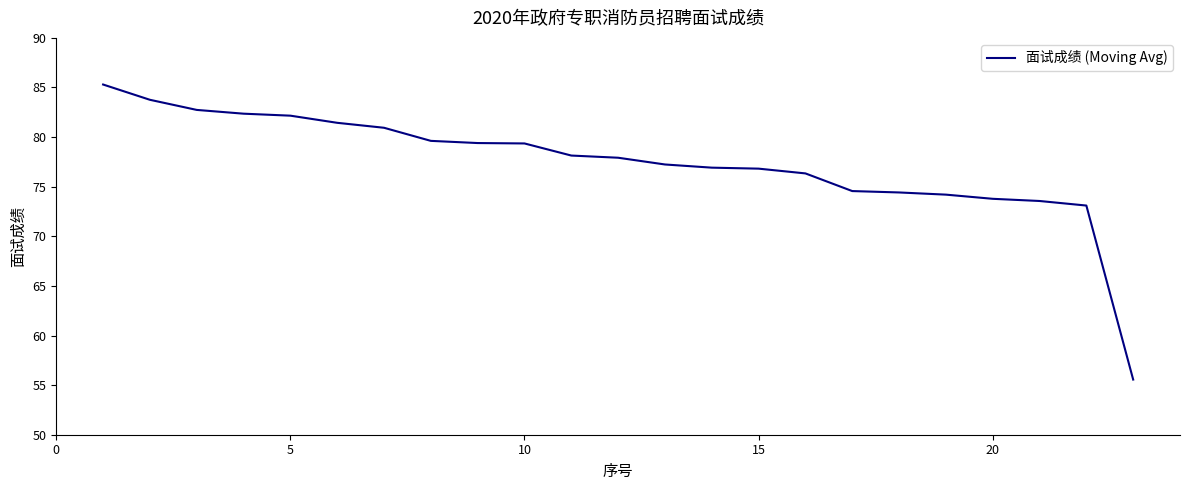

What is the maximum value shown in the chart?

85.3